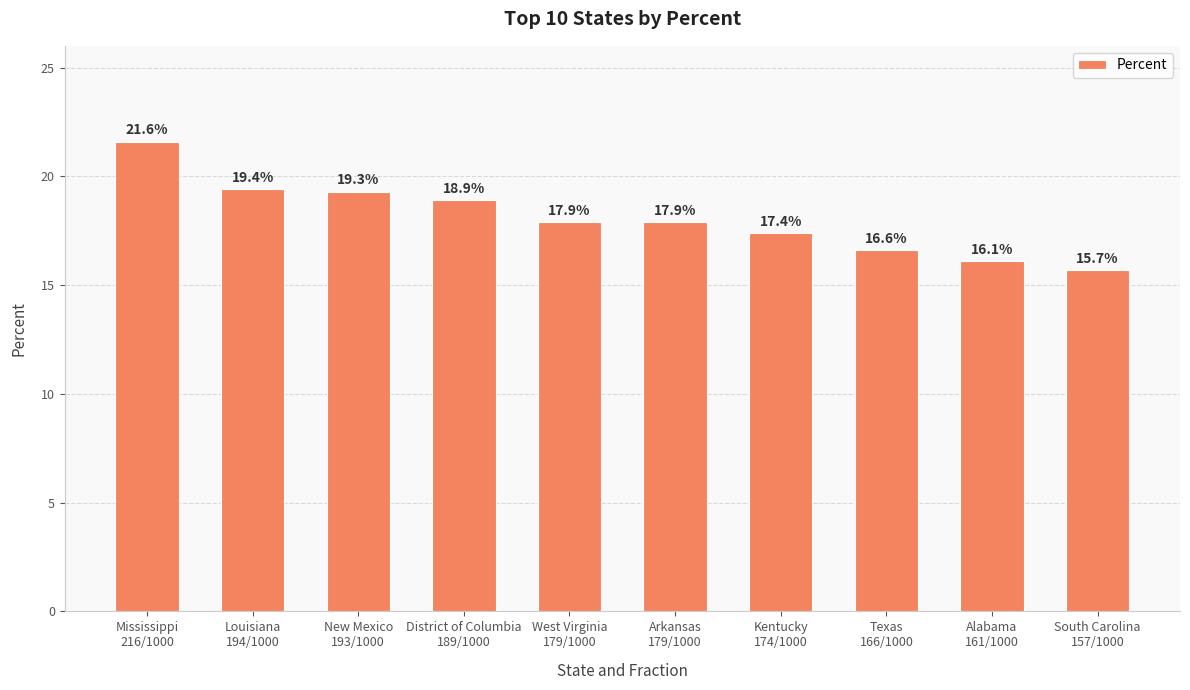

How many bars are there in total?

10